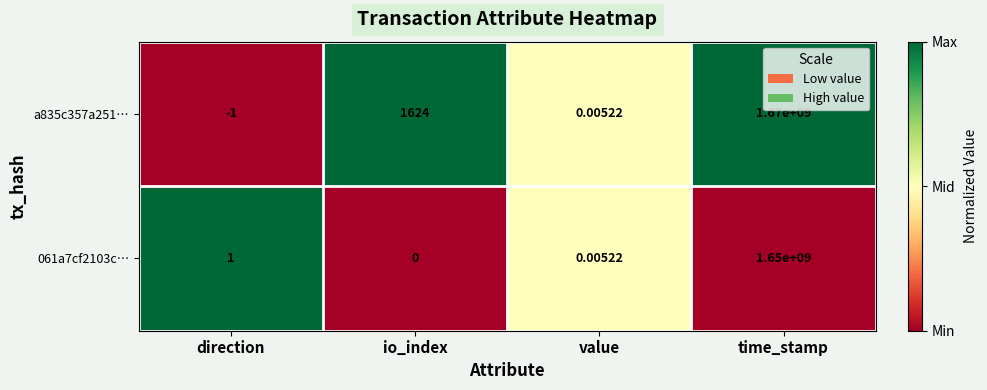

At which label is a835c357a251… closest to 834999999?

io_index